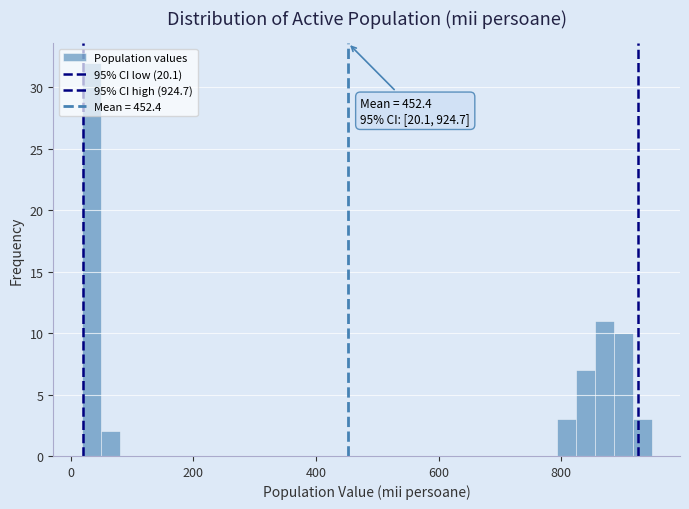

Around what value on the x-axis is the tallest bar? Give the approximate position of its centre, as read against the axis.

40